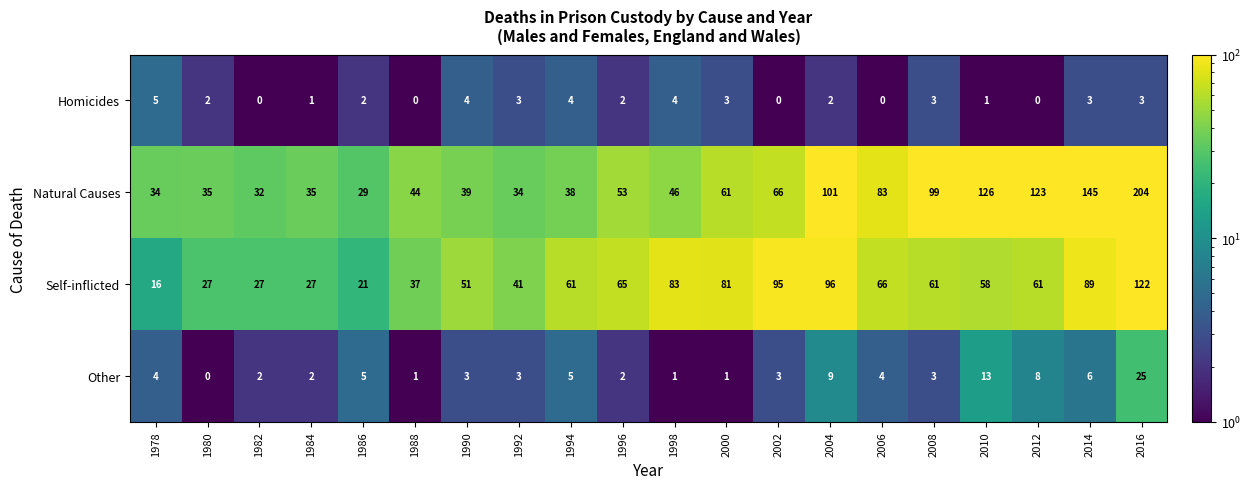

Which category has the highest value across all series?

2016